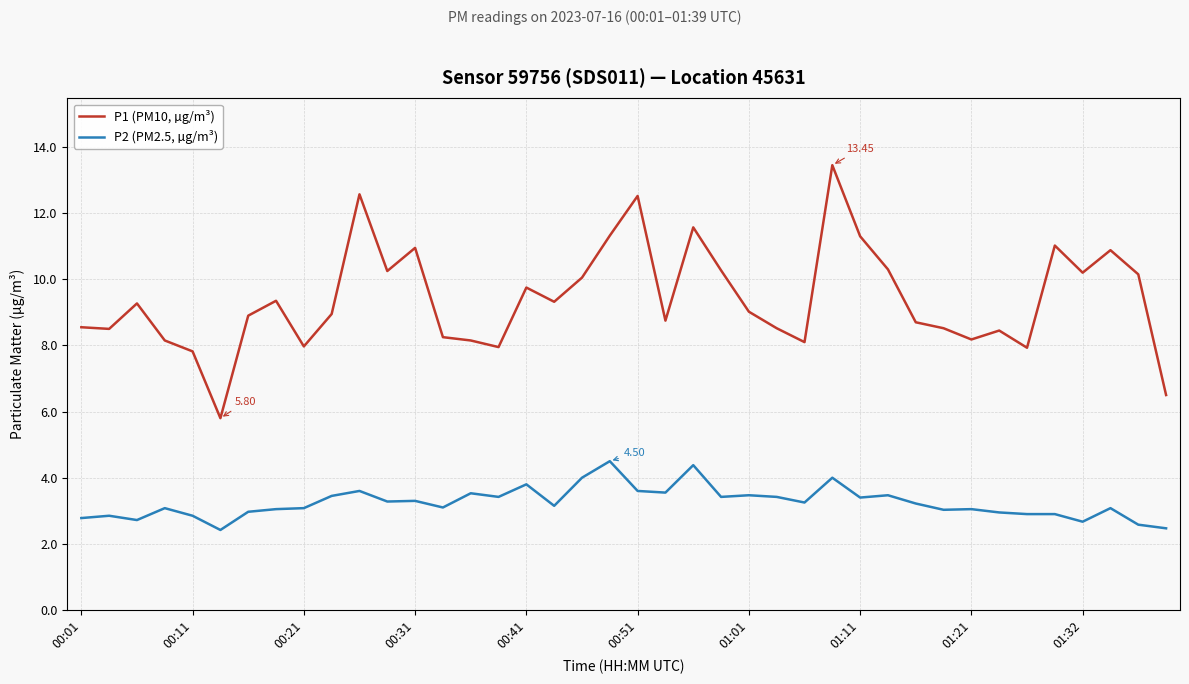

Which series has the widest spread of values?

P1 (PM10, µg/m³)